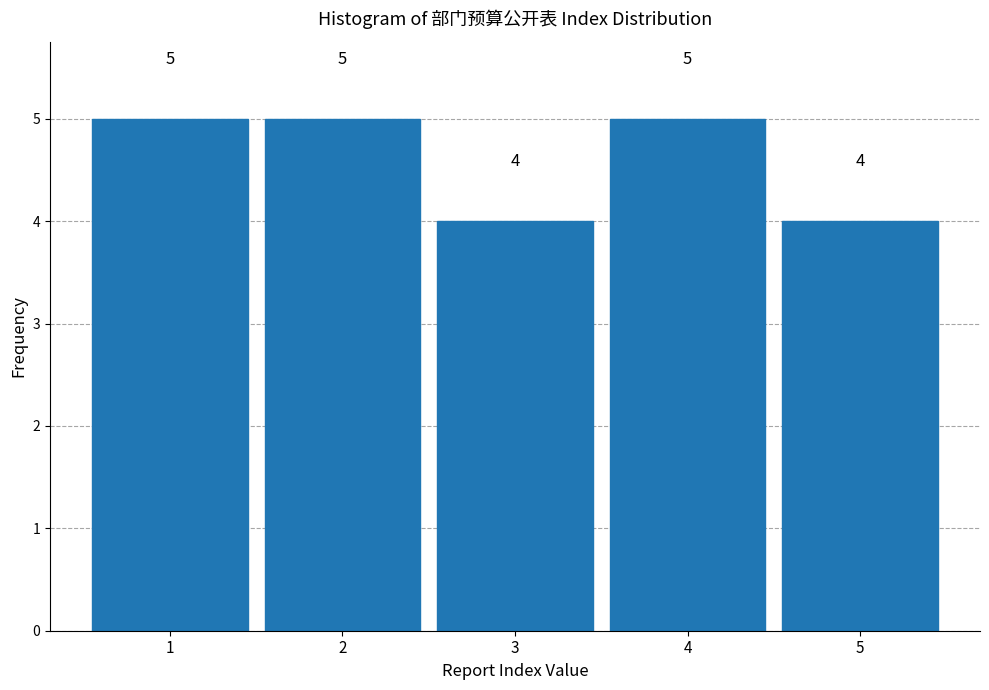

Reading right to left, what are all the values shown in this chart?

4	5	4	5	5